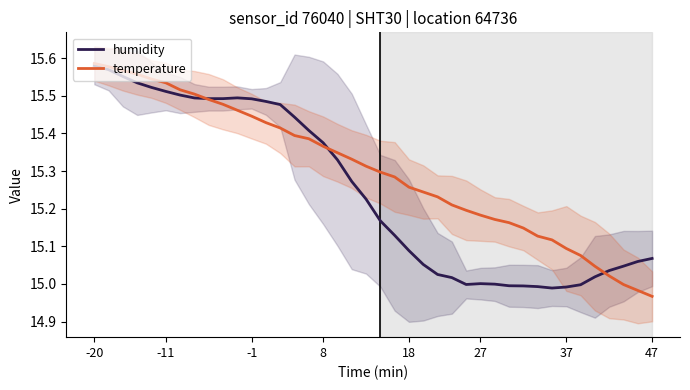

The humidity series shows 8.0 at 23. True or false?

False